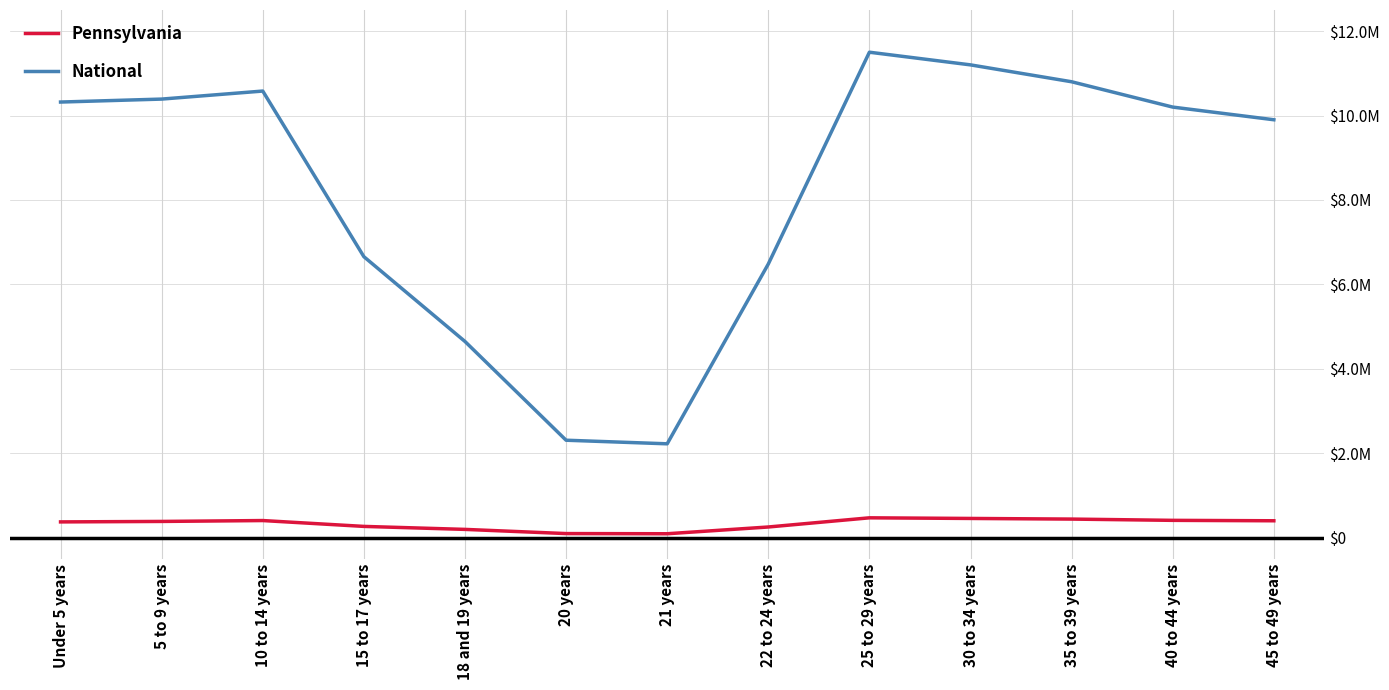

At which label does National first exceed 10200000?

Under 5 years